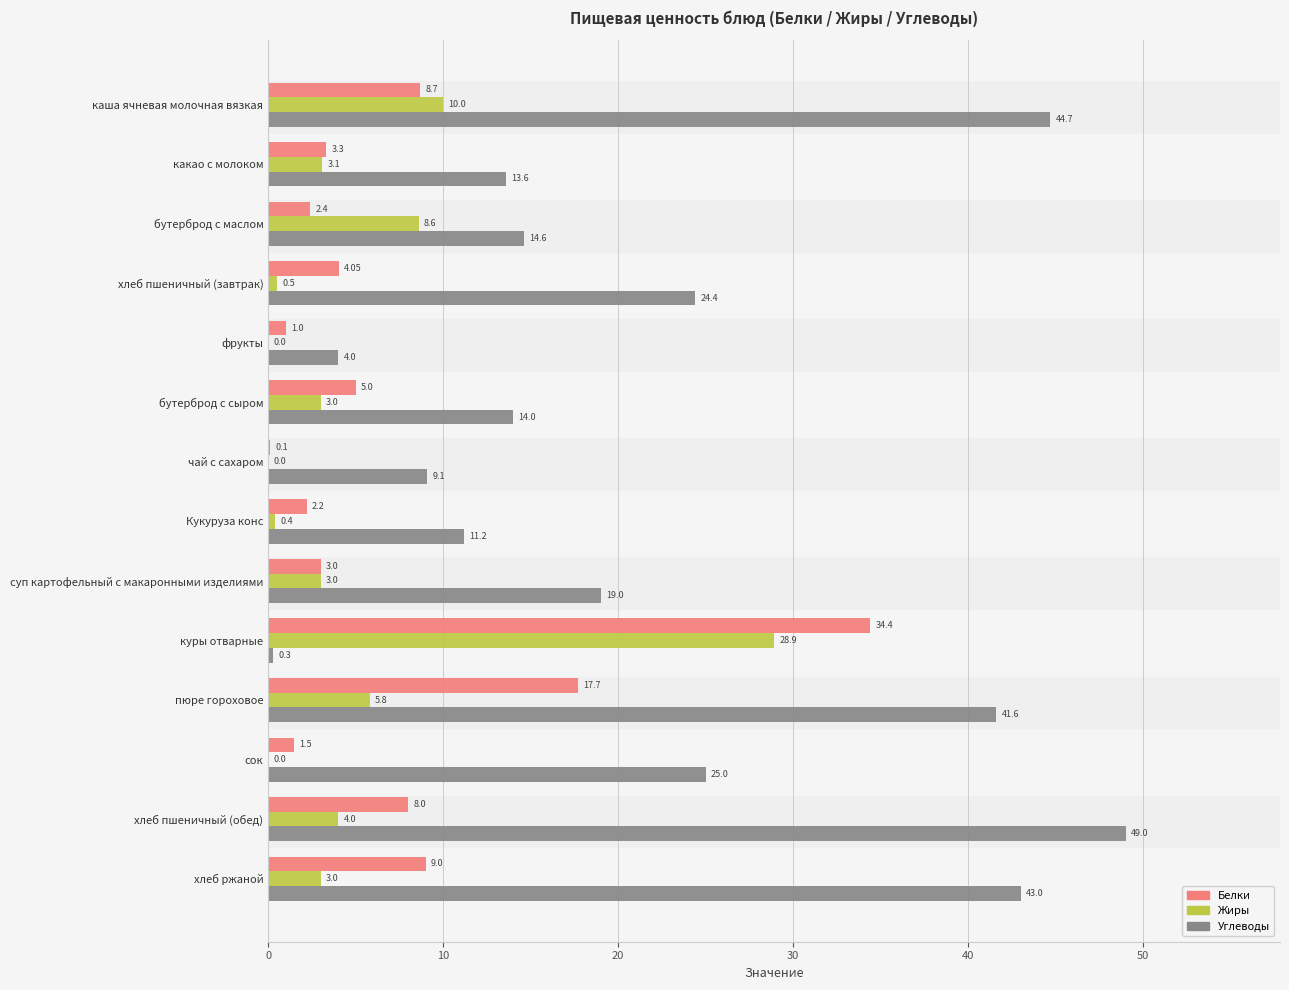

What is the sum of the Углеводы values at бутерброд с сыром and сок?

39.0